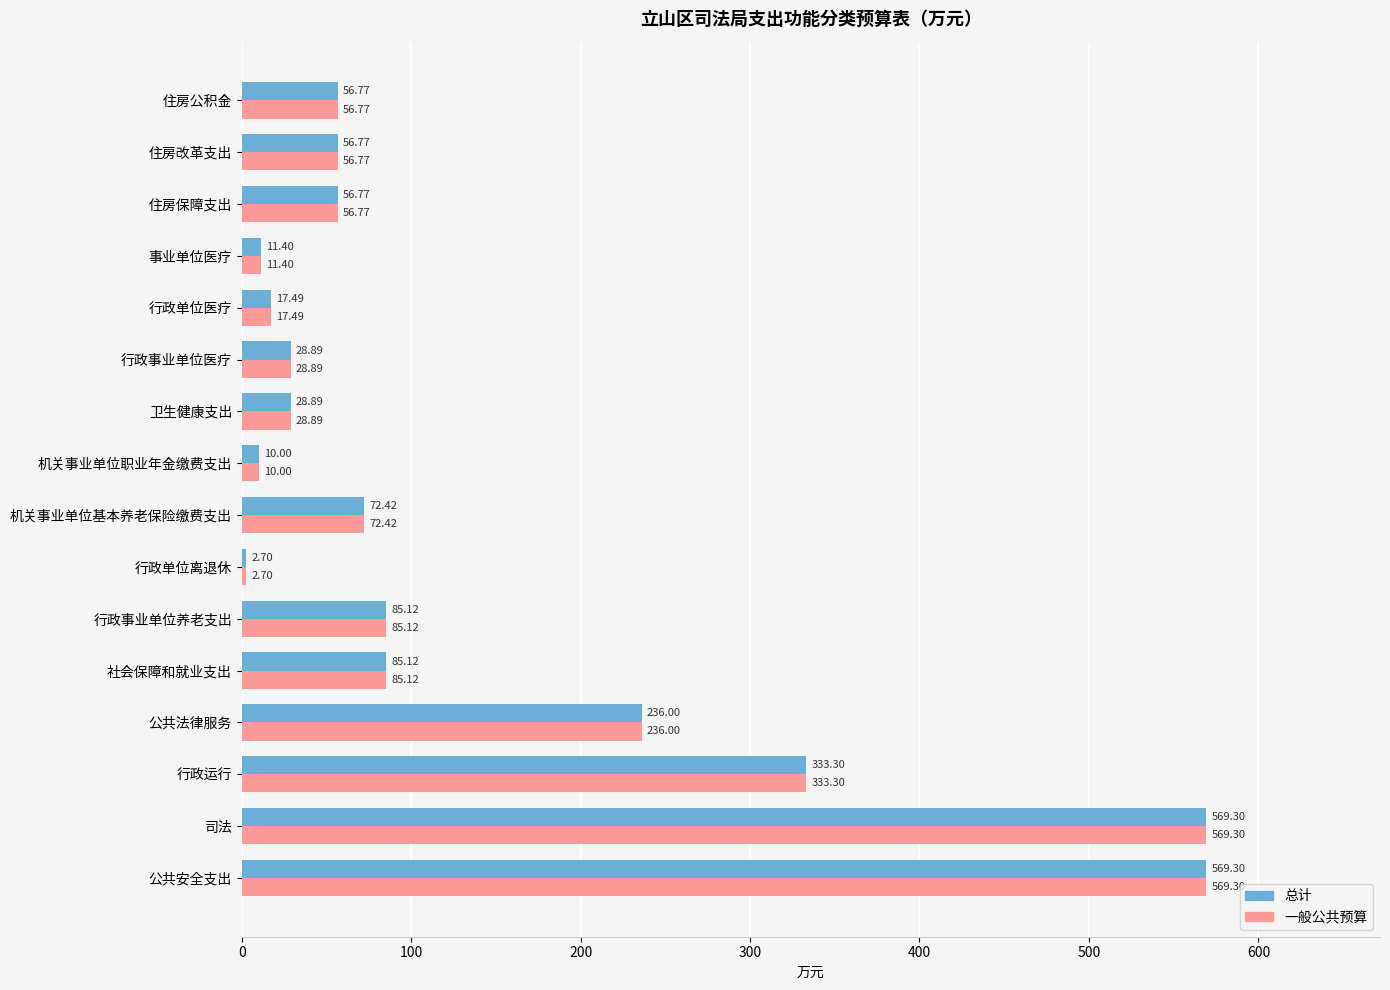

Is the value of 一般公共预算 at 行政单位离退休 greater than the value of 总计 at 住房公积金?

No